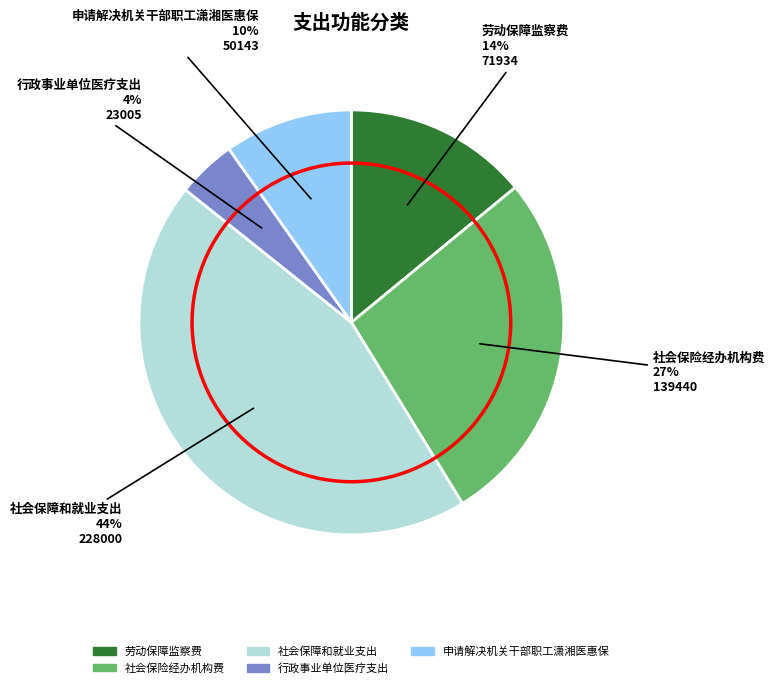

To the nearest percent, what is the combined percentage of 申请解决机关干部职工潇湘医惠保 and 行政事业单位医疗支出?

14%